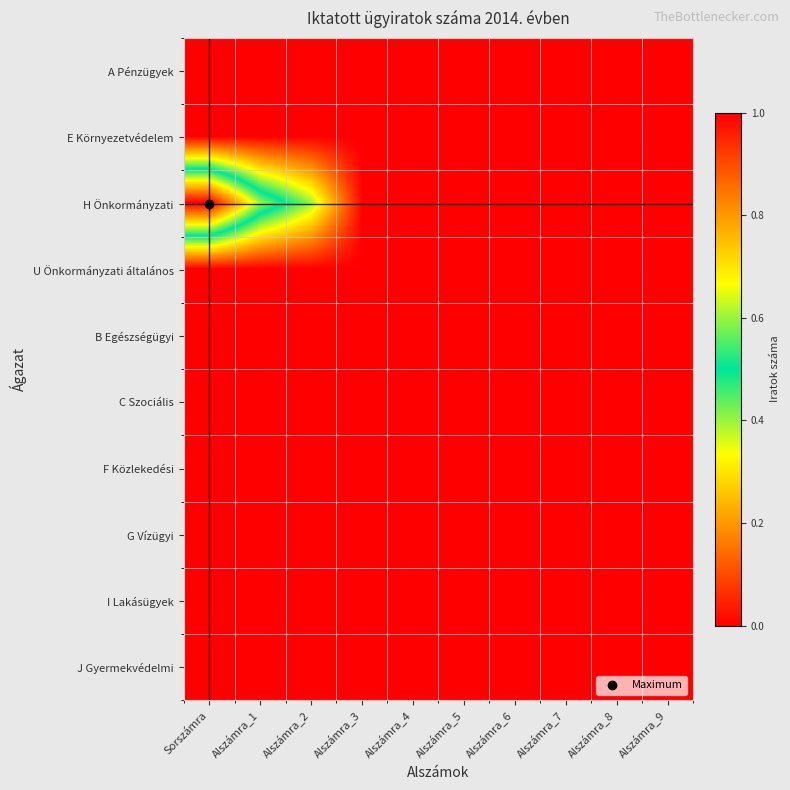

Which label corresponds to the largest value in the chart?

Sorszámra